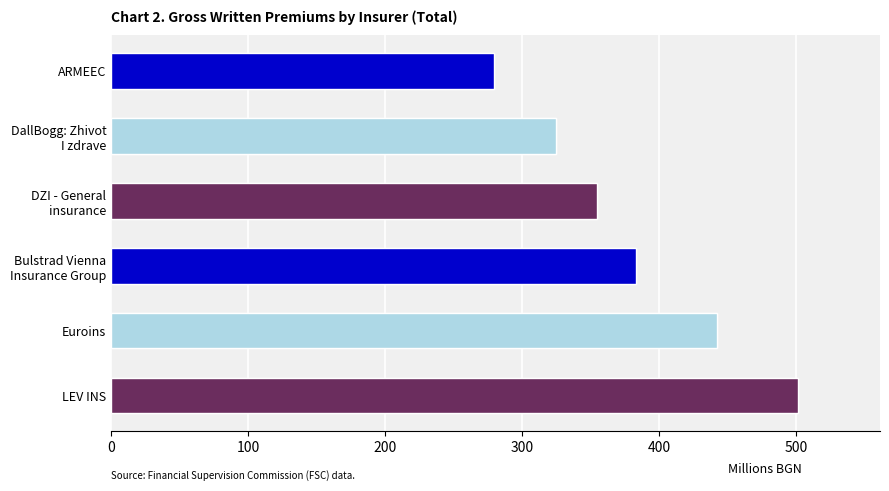

Is it true that the value at Bulstrad Vienna Insurance Group is 204.3?

False